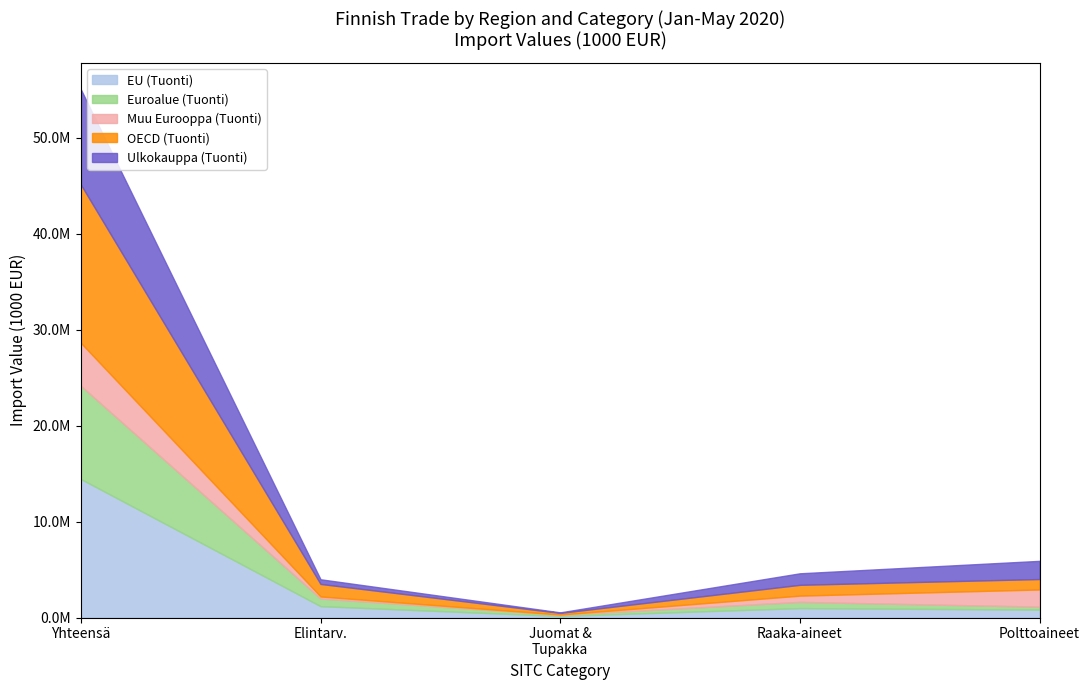

At which category does Yhteensä - Total (Tuonti) reach its first local valley?

Juomat ja tupakka